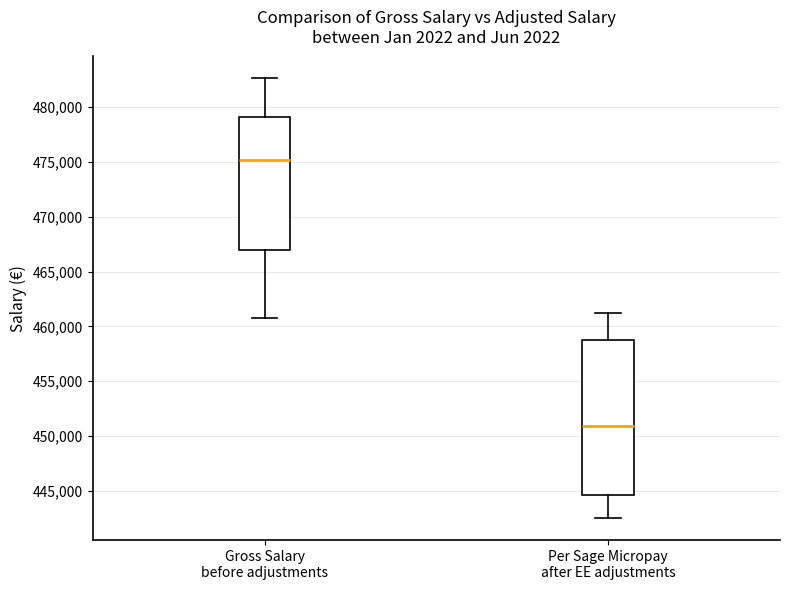

Reading left to right, transcribe this box plot: for each box, give where its median line is, the range the box spans, and where its two whiskers end, as read against the y-axis. The values are not printed on the chart, so give them approximately, as read against the axis.

Gross Salary before adjustments: median 475000, box 467000 to 479000, whiskers 460500 to 482500
Per Sage Micropay after EE adjustments: median 451000, box 444500 to 459000, whiskers 442500 to 461500